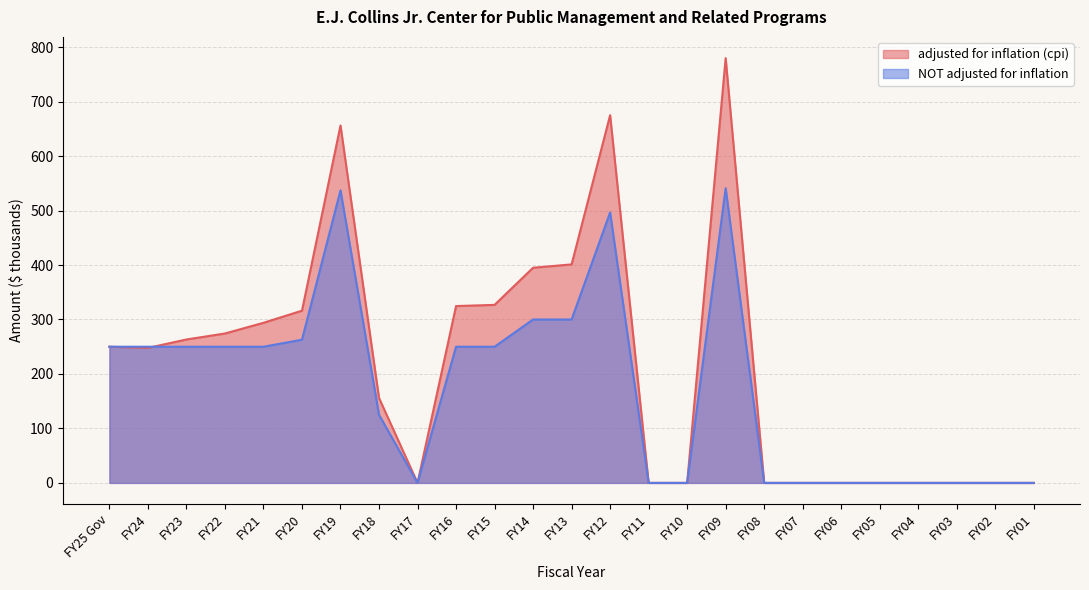

What is the sum of all NOT adjusted for inflation values?

4312.5